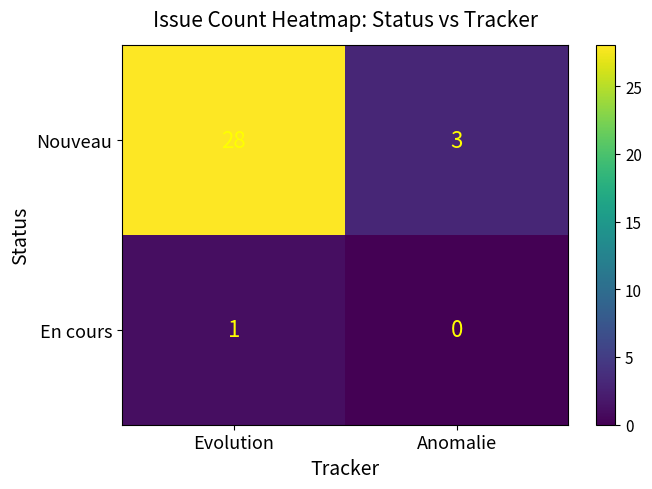

At which label is Nouveau closest to 15?

Anomalie